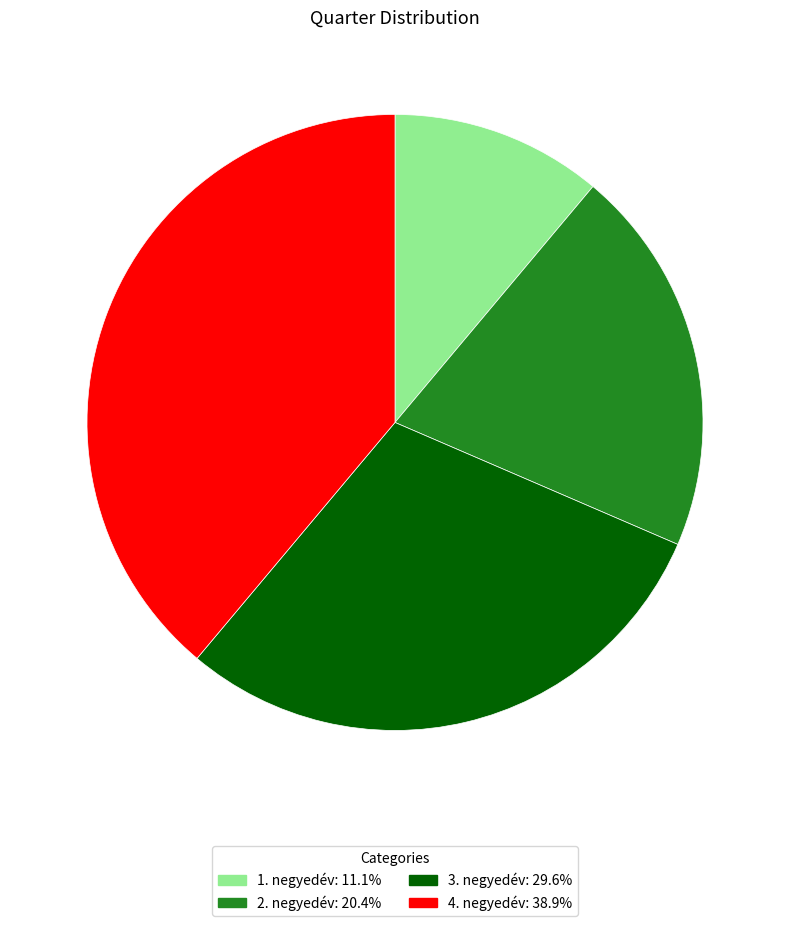

Combined, do 1. negyedév: 11.1% and 3. negyedév: 29.6% account for over 50%?

No